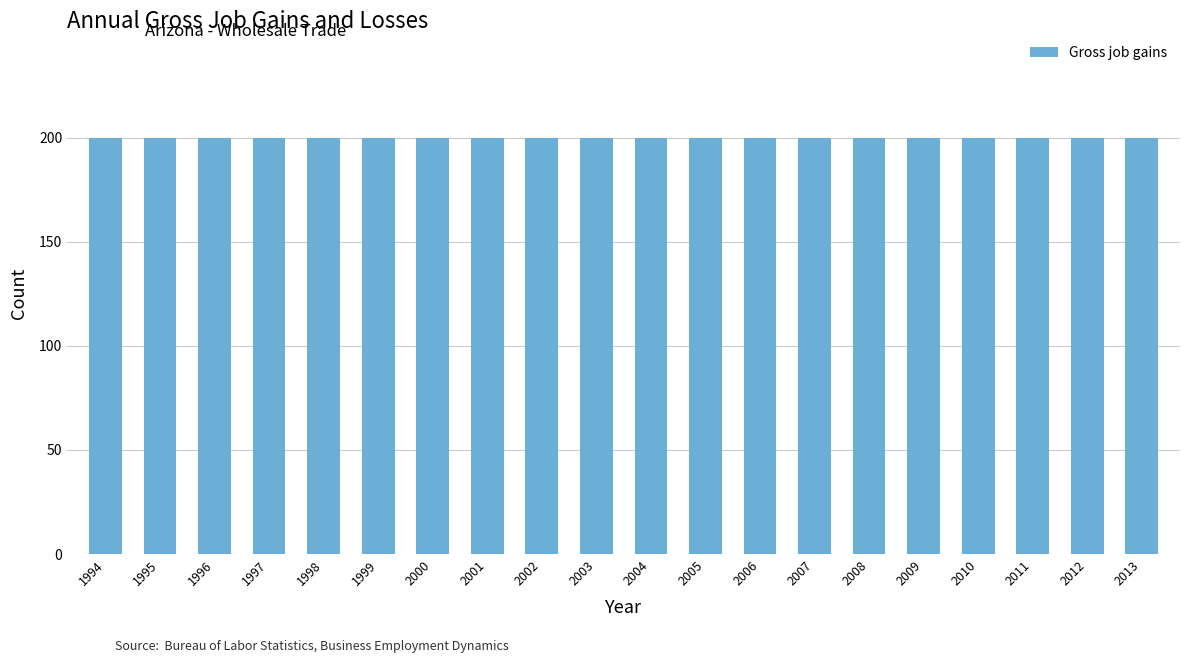

Which has a higher value, 1994 or 2013?

1994